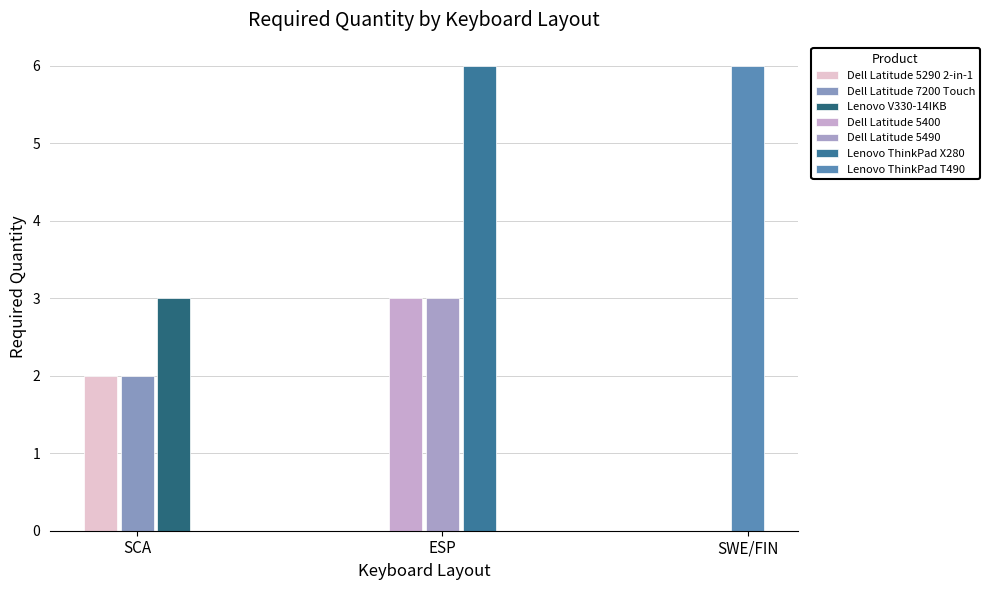

What is the ratio of the value at ESP to the value at SCA?

1.0